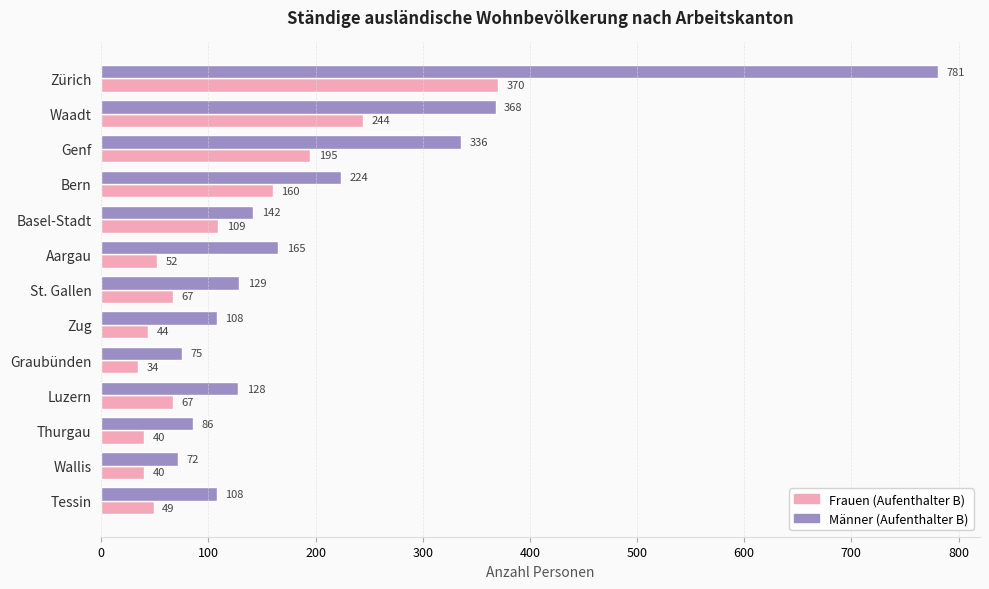

List the series in order of their overall mean, highest first.

Männer (Aufenthalter B), Frauen (Aufenthalter B)